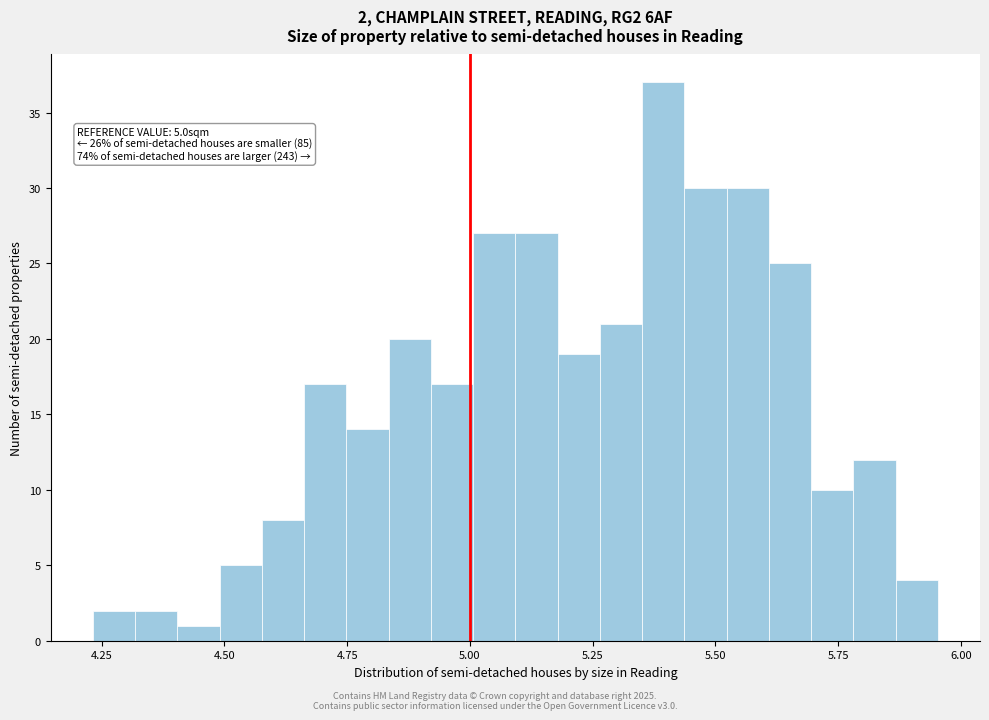

Around what value on the x-axis is the tallest bar? Give the approximate position of its centre, as read against the axis.

5.40